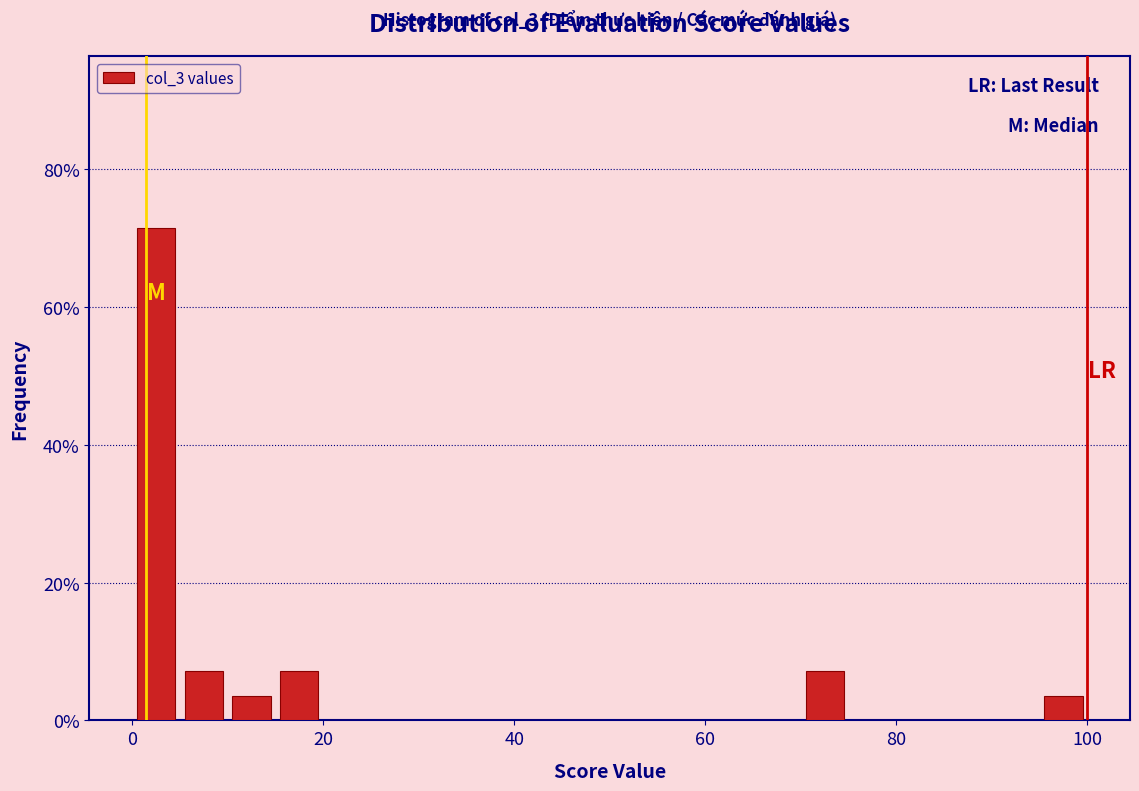

Around what value on the x-axis is the tallest bar? Give the approximate position of its centre, as read against the axis.

2